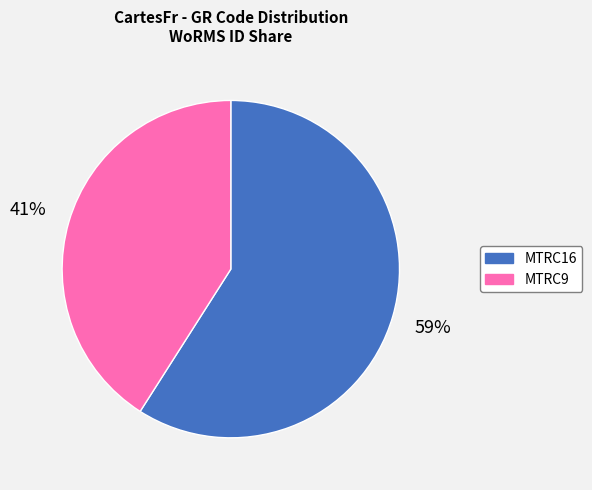

How many slices are in this pie chart?

2